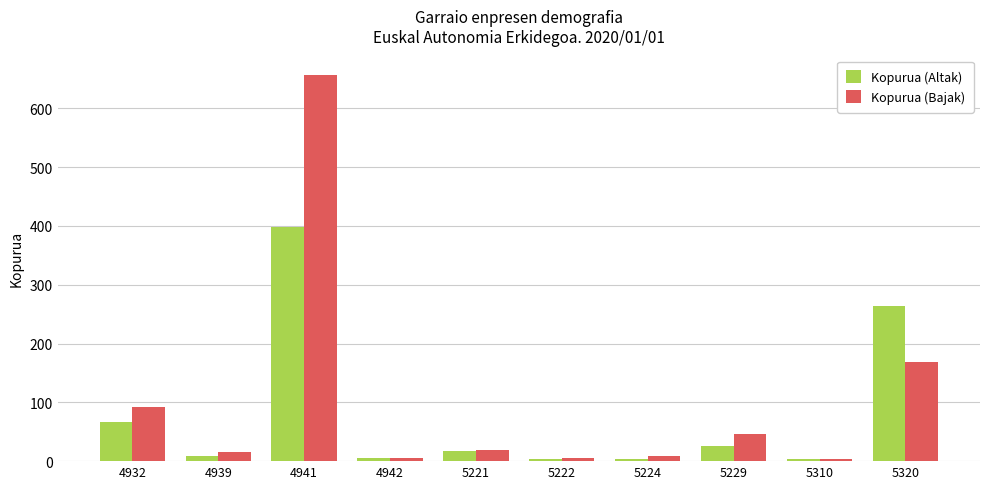

At how many categories does at least one series exceed 616?

1